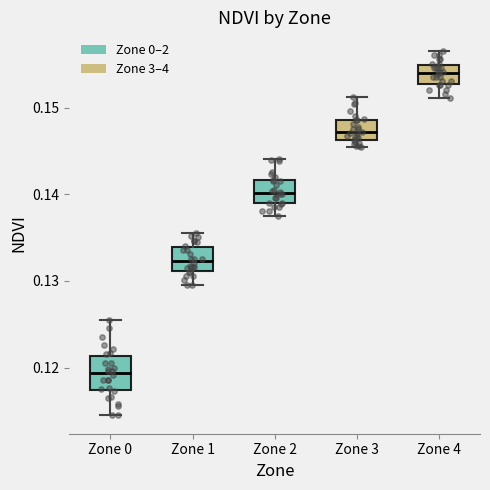

Reading left to right, read every box against the y-axis: the position of its median line, the range the box covers, and the ends of its whiskers. The values are not printed on the chart, so give them approximately, as read against the axis.

Zone 0: median 0.119, box 0.117 to 0.121, whiskers 0.114 to 0.126
Zone 1: median 0.132, box 0.131 to 0.134, whiskers 0.129 to 0.136
Zone 2: median 0.140, box 0.139 to 0.142, whiskers 0.137 to 0.144
Zone 3: median 0.147, box 0.146 to 0.149, whiskers 0.145 to 0.151
Zone 4: median 0.154, box 0.153 to 0.155, whiskers 0.151 to 0.157